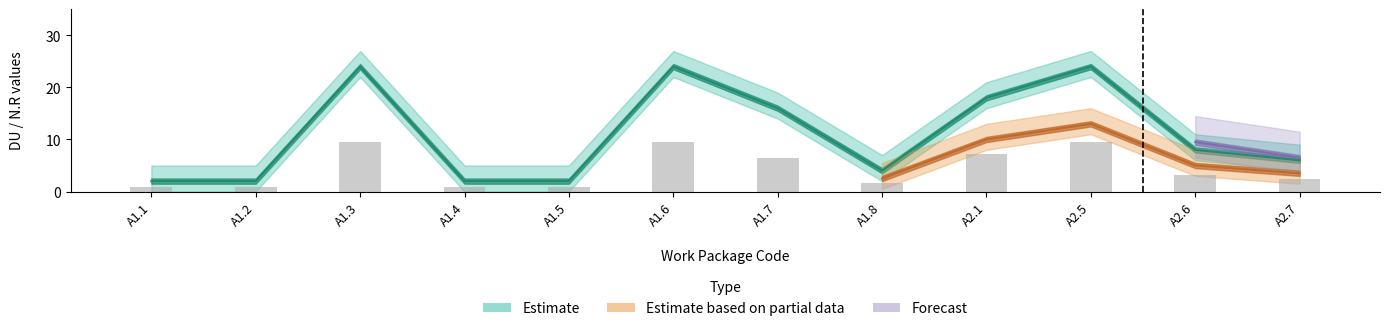

What is the difference between the Estimate values at A1.2 and A2.6?

6.0